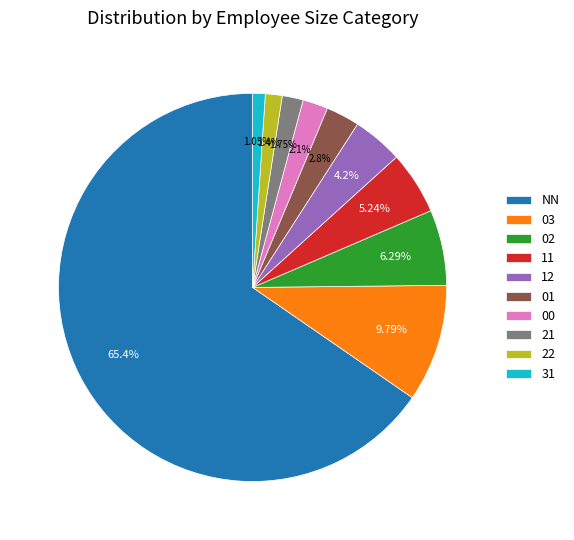

What is the ratio of the value at 12 to the value at NN?

0.1